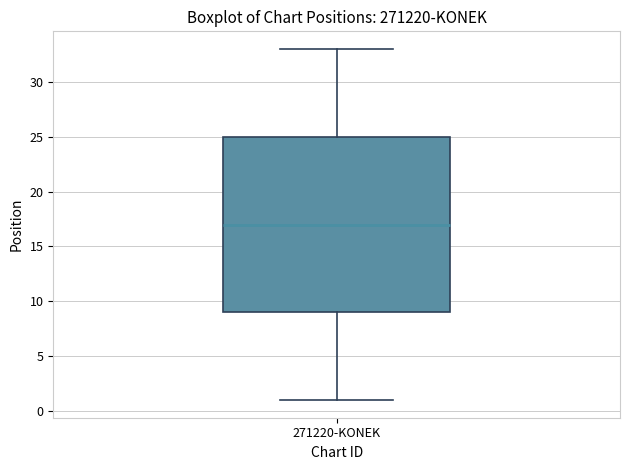

Where does the median line of the box for 271220-KONEK sit on the y-axis? The values are not printed on the chart, so give them approximately, as read against the axis.

17